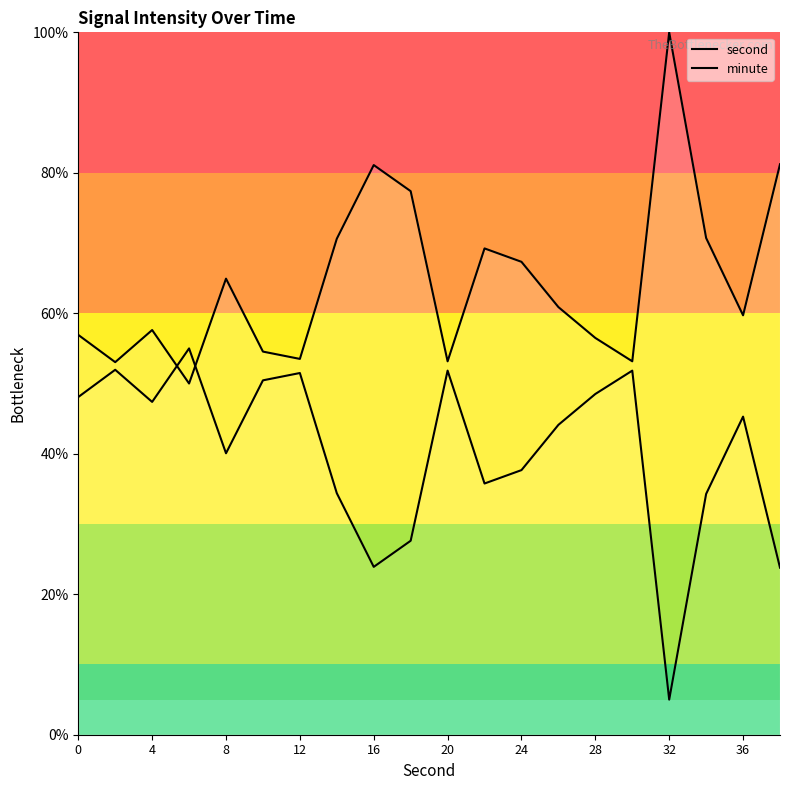

Reading left to right, transcribe all the data shown in this chart.

second: 56.9	53.0	57.6	50.0	64.9	54.5	53.5	70.6	81.1	77.4	53.2	69.2	67.3	60.9	56.5	53.2	100.0	70.7	59.7	81.2
minute: 48.1	52.0	47.4	55.0	40.1	50.5	51.5	34.4	23.9	27.6	51.8	35.8	37.7	44.1	48.5	51.8	5.0	34.3	45.3	23.8